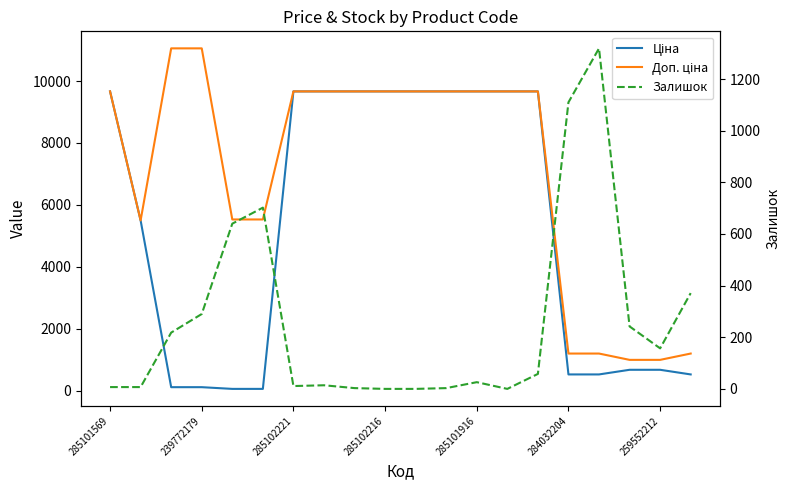

True or false: Доп. ціна has a value of 6499.6 at 10.

False